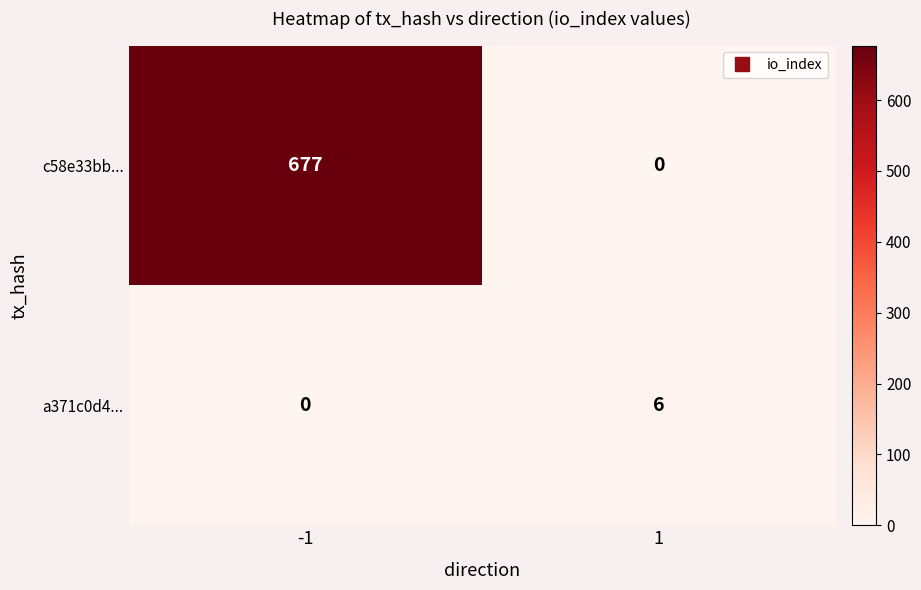

What is the sum of the a371c0d4... values at 1 and -1?

6